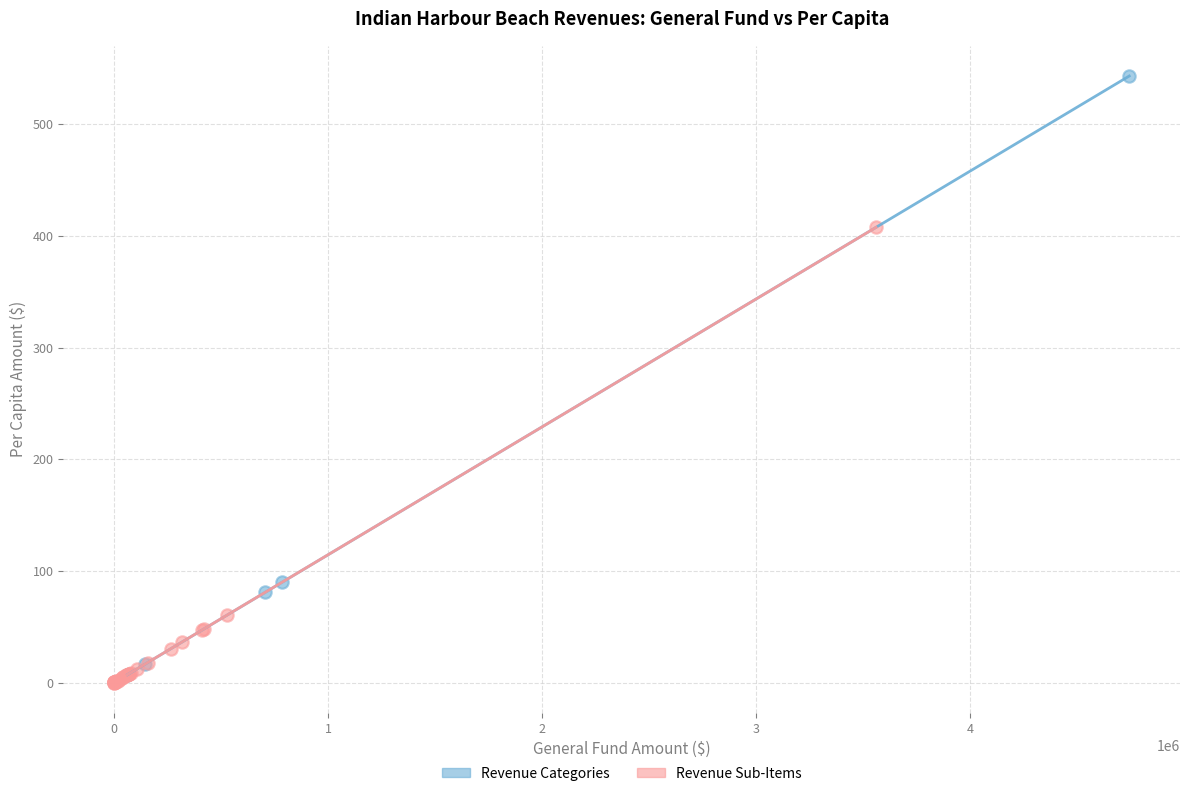

Which series has the widest spread of Y values?

Revenue Categories